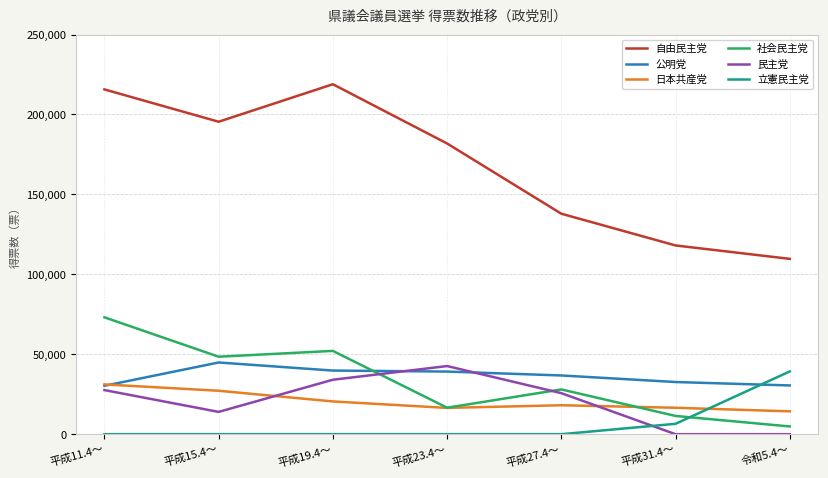

Where does the 日本共産党 series first go above 18109?

平成11.4～